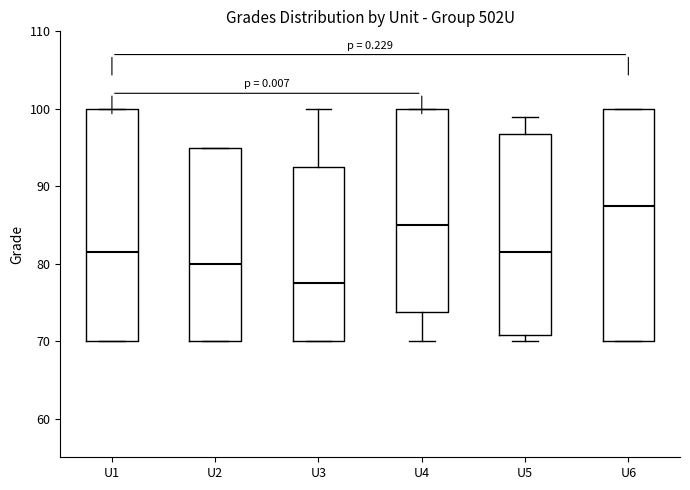

Reading left to right, transcribe this box plot: for each box, give where its median line is, the range the box spans, and where its two whiskers end, as read against the y-axis. The values are not printed on the chart, so give them approximately, as read against the axis.

U1: median 82, box 70 to 100, whiskers 70 to 100
U2: median 80, box 70 to 95, whiskers 70 to 95
U3: median 78, box 70 to 93, whiskers 70 to 100
U4: median 85, box 74 to 100, whiskers 70 to 100
U5: median 82, box 71 to 97, whiskers 70 to 99
U6: median 88, box 70 to 100, whiskers 70 to 100